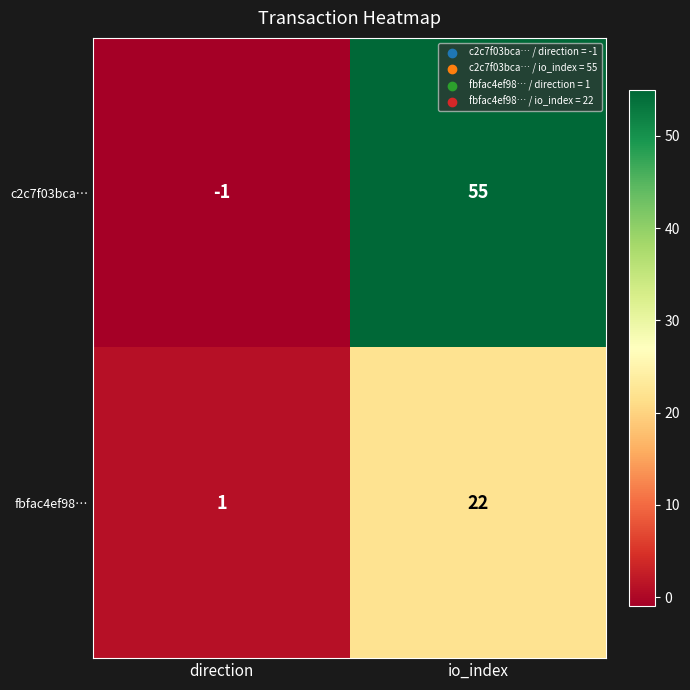

What is the spread (max minus min) of values at io_index?

33